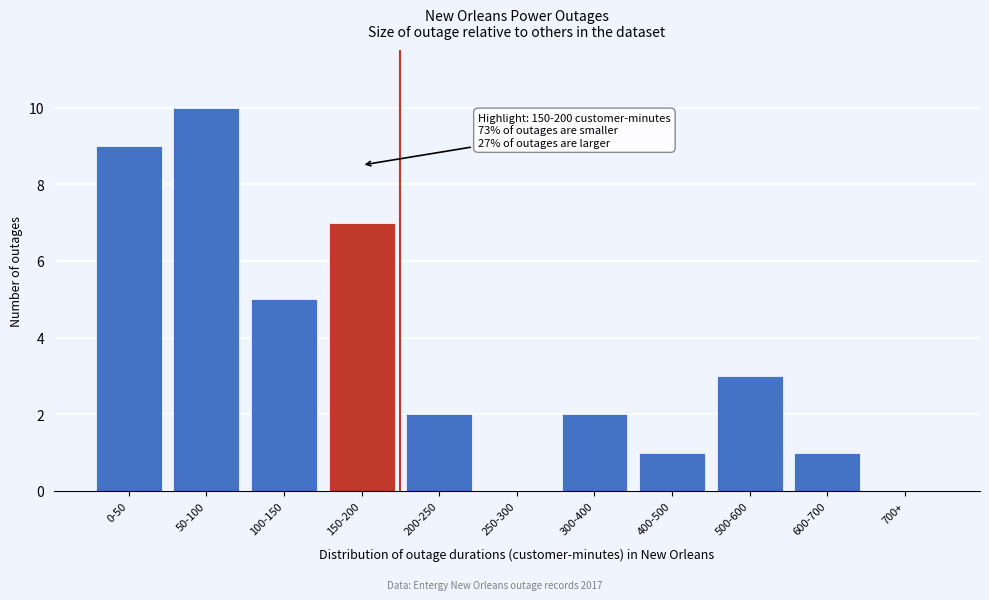

Reading left to right, transcribe all the data shown in this chart.

0-50=9	50-100=10	100-150=5	150-200=7	200-250=2	250-300=0	300-400=2	400-500=1	500-600=3	600-700=1	700+=0